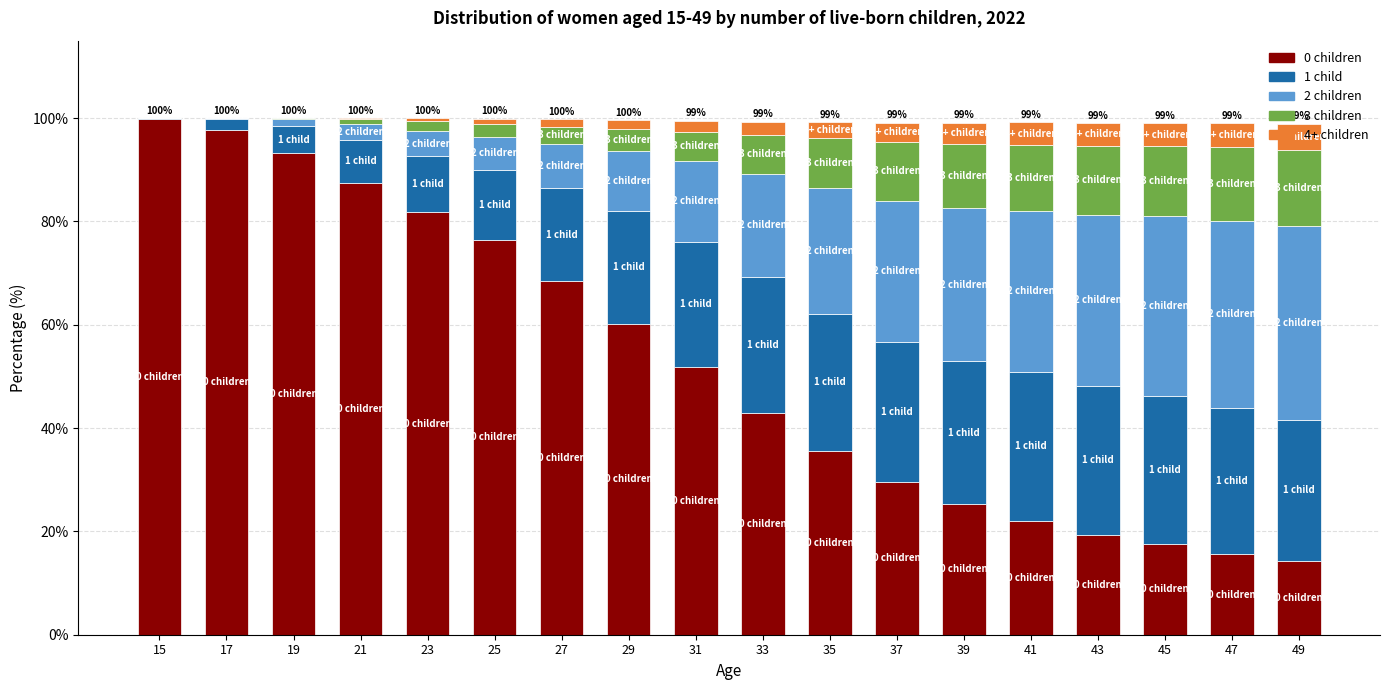

What is the average value of the 0 children series?

52.2